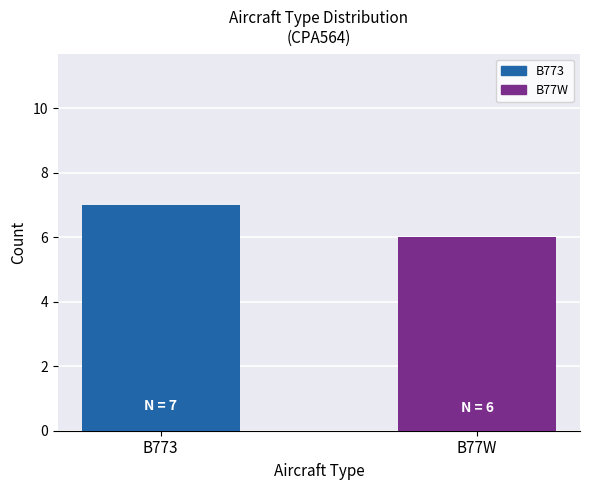

What is the label of the 2nd bar from the left?

B77W